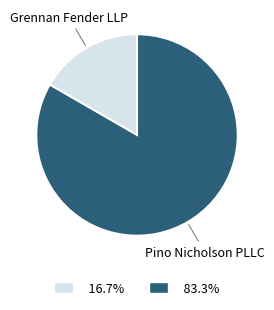

How many slices are in this pie chart?

2